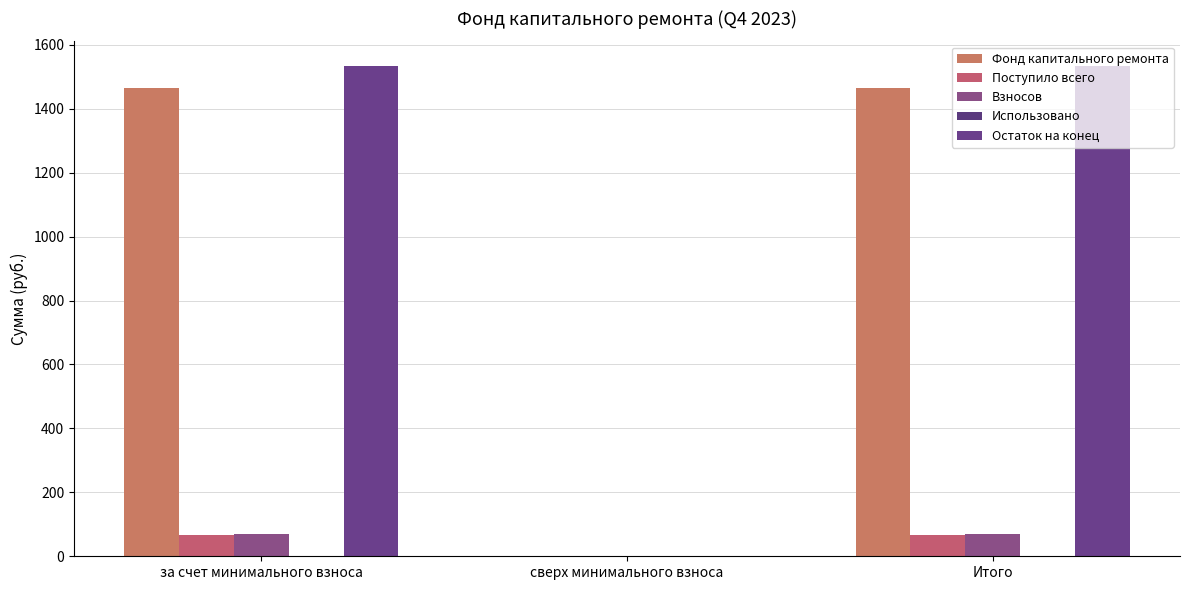

Read the Взносов value at Итого.

68.1